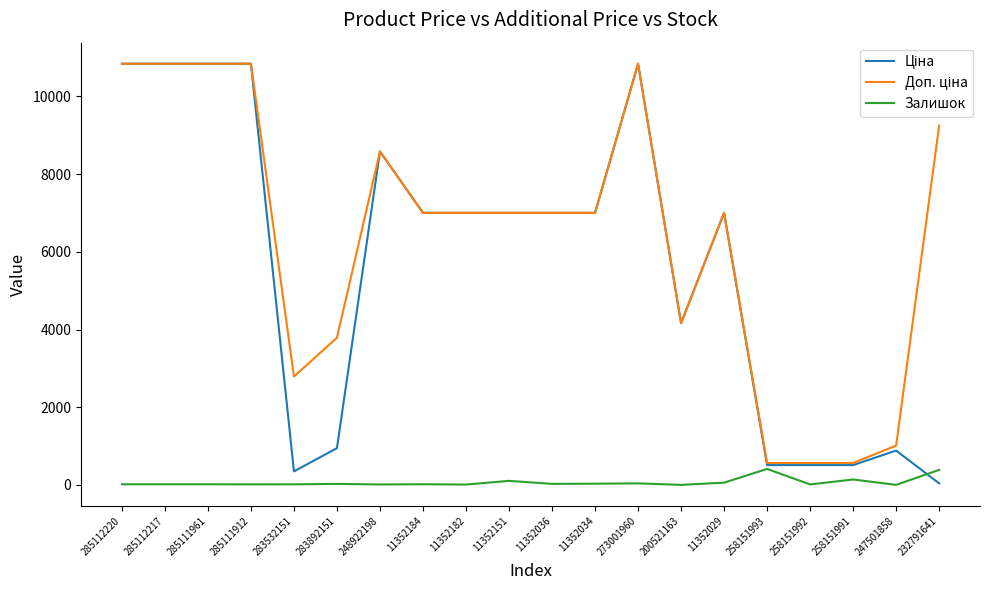

The Залишок series shows 598.3 at 232791641. True or false?

False